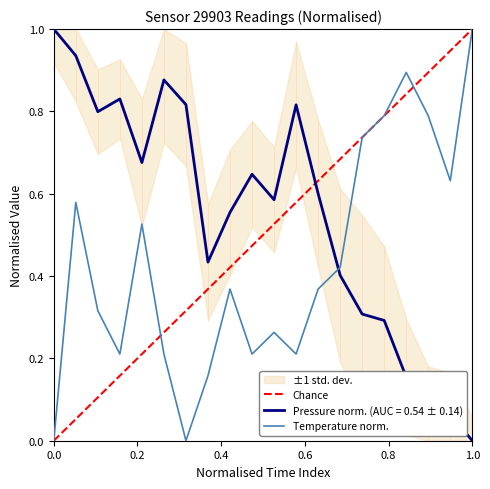

What is the value of the temperature point at the 13th from the left?

0.4